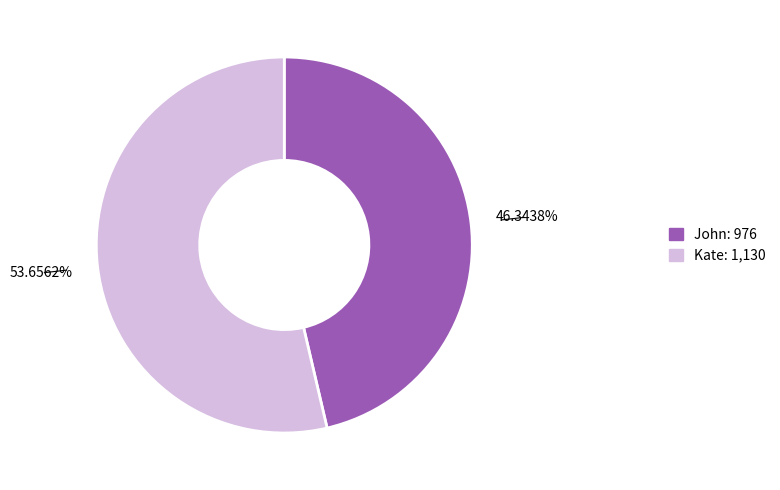

To the nearest percent, what percentage of the pie is John?

46%